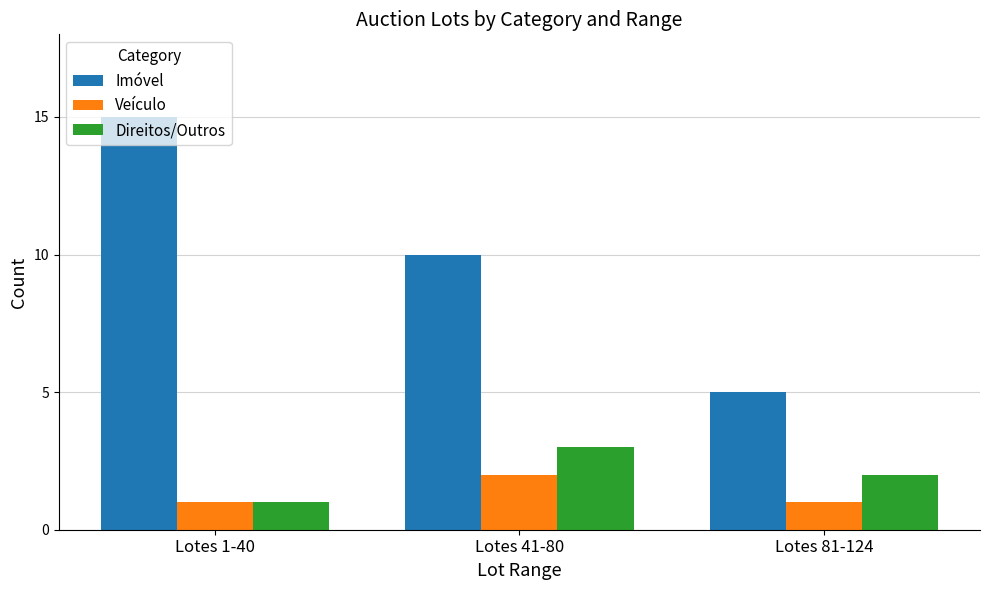

What is the sum of all Veículo values?

4